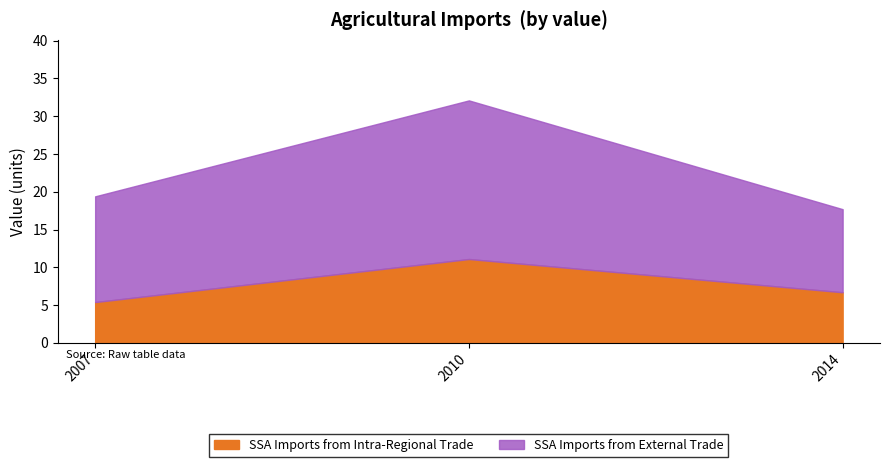

How many lines are shown in the chart?

2